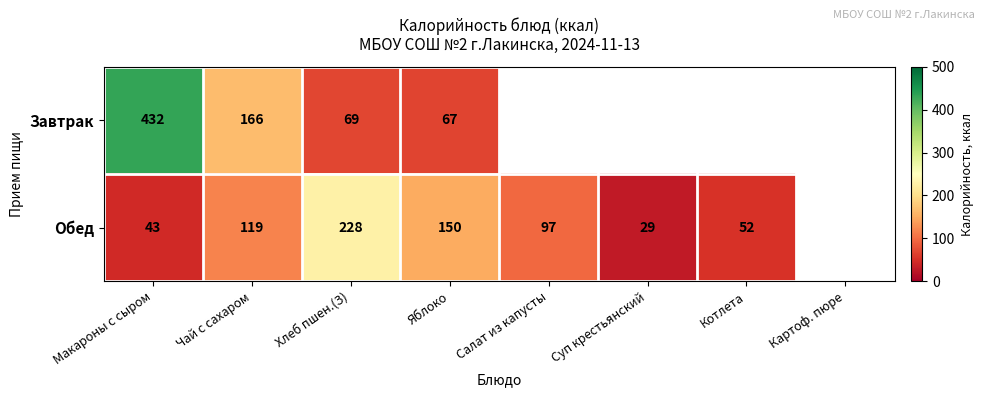

Is it true that Завтрак equals 432 at Макароны с сыром?

True